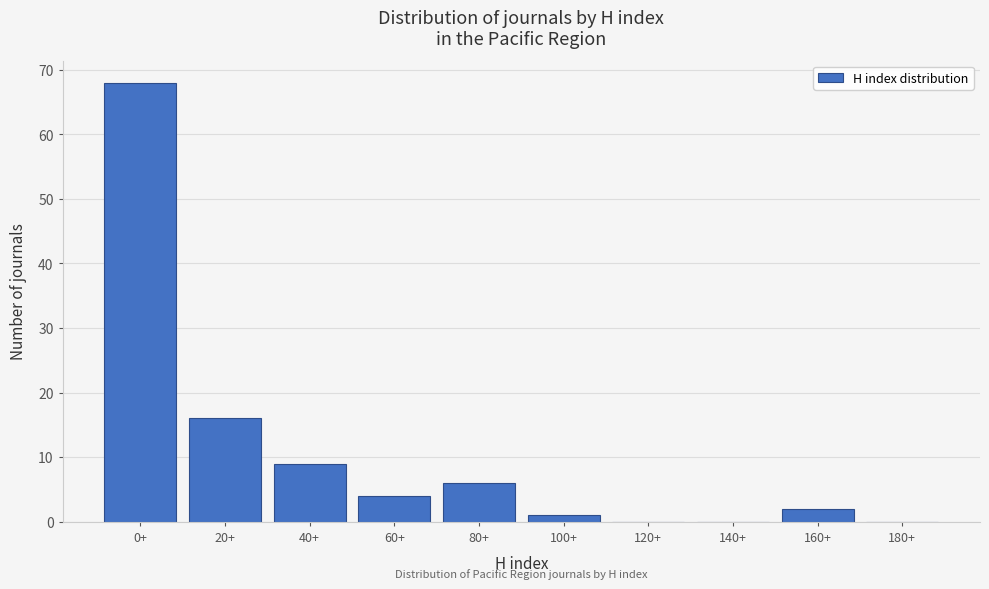

Reading left to right, extract all data points from this chart.

0+=68	20+=16	40+=9	60+=4	80+=6	100+=1	120+=0	140+=0	160+=2	180+=0